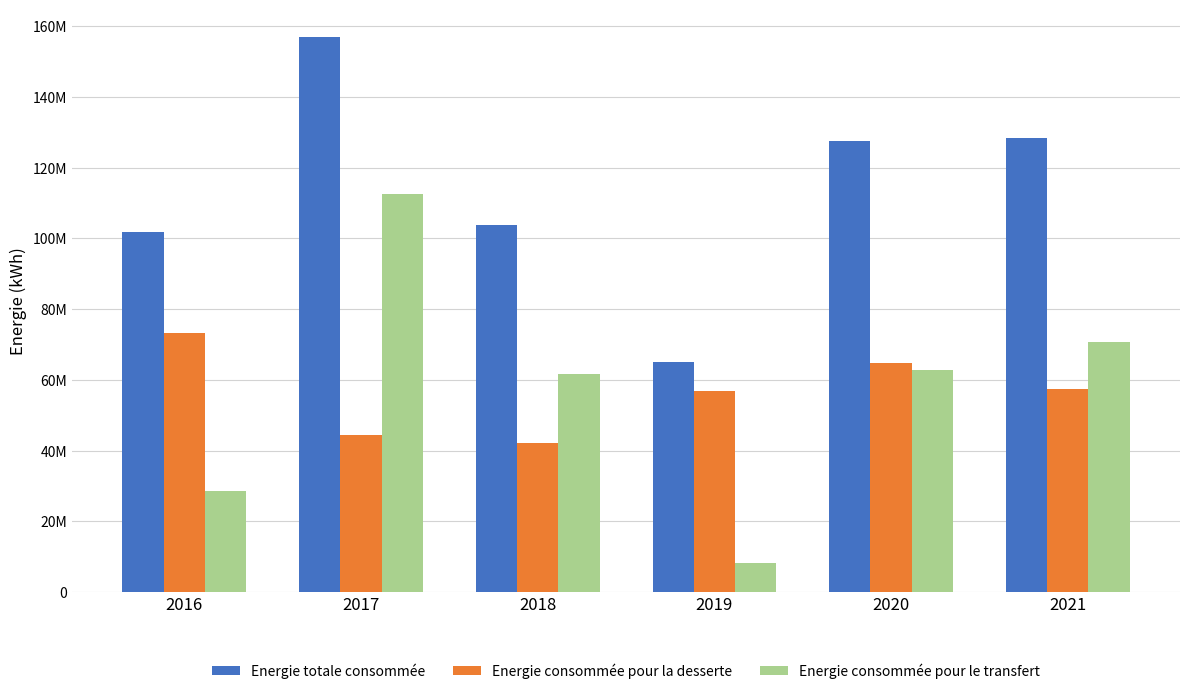

What value does the Energie consommée pour le transfert series have at 2020?

62884410.3